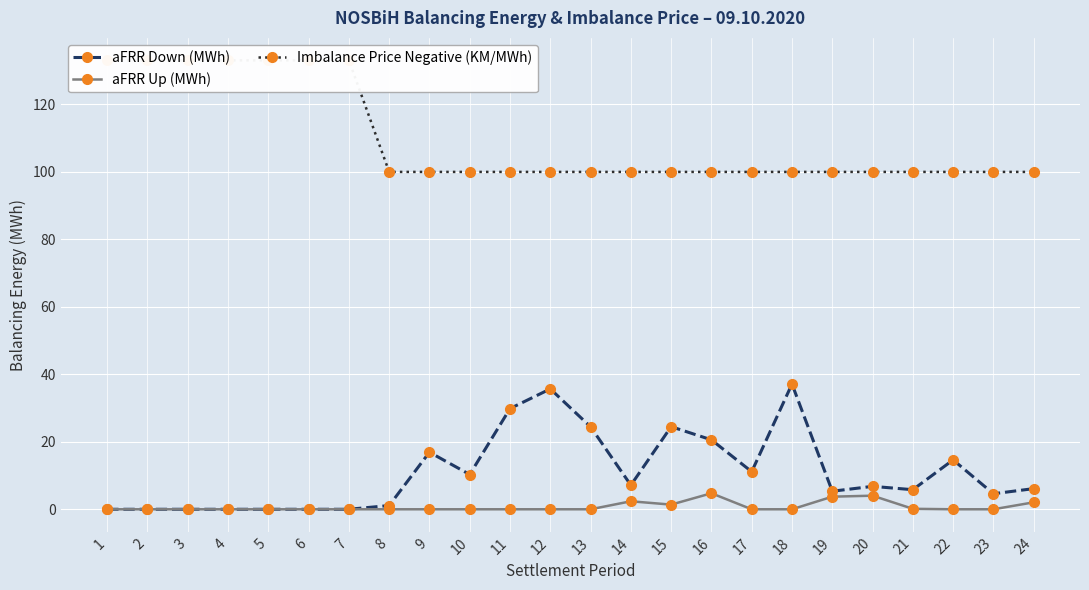

What is the average value of the Imbalance Price Negative (KM/MWh) series?

109.6